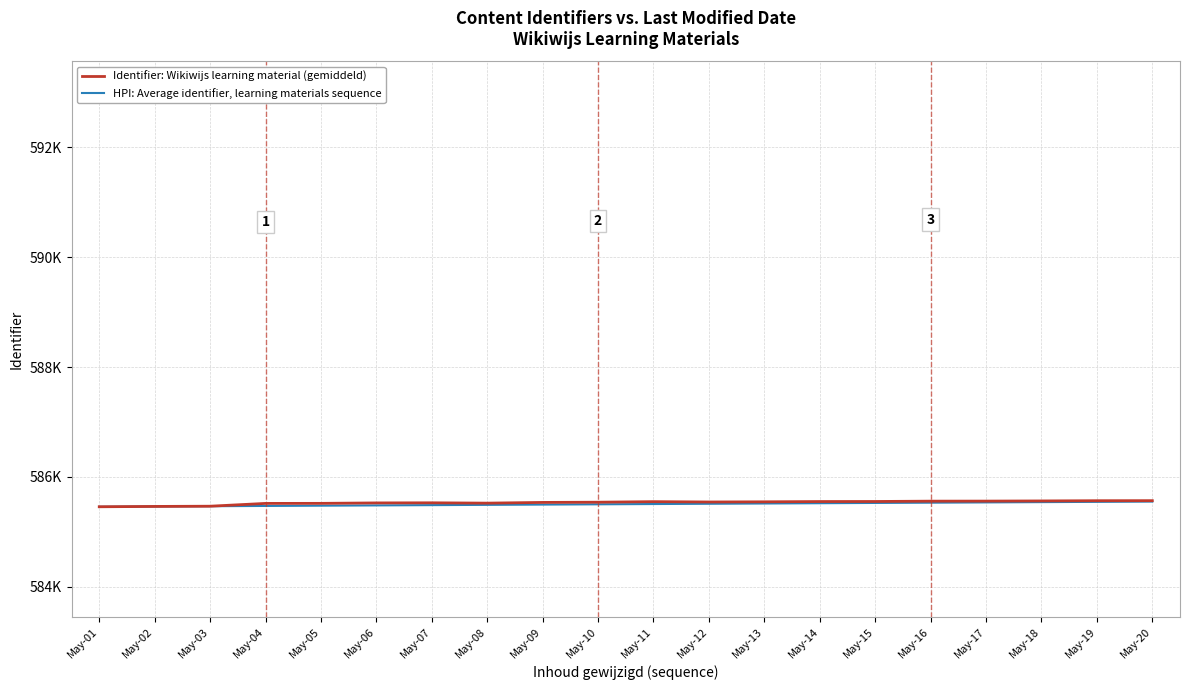

Rank the series by their maximum value, from lowest to highest.

HPI: Average identifier, learning materials sequence, Identifier: Wikiwijs learning material (gemiddeld)